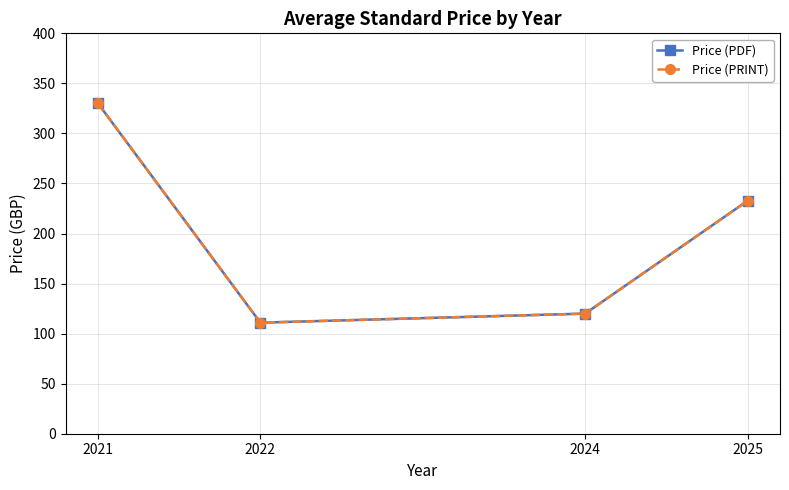

What is the value of the Price (PRINT) point at the 2nd from the left?

110.9